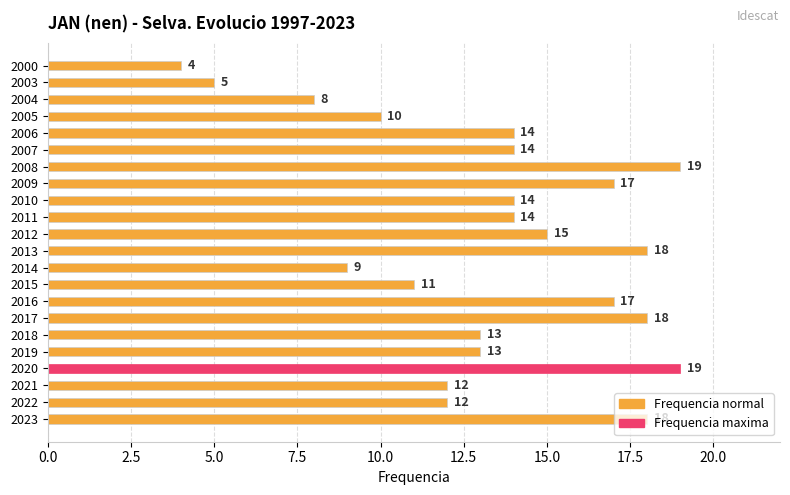

Are the bars horizontal?

Yes